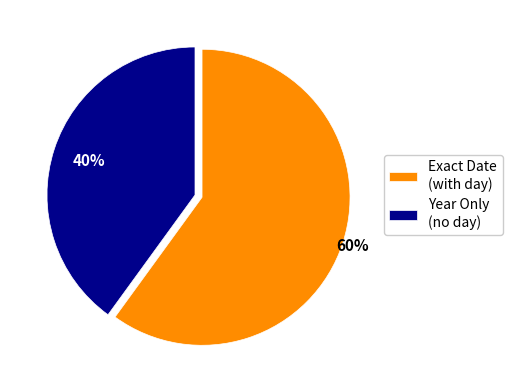

Which slice is the smallest?

Year Only (no day)